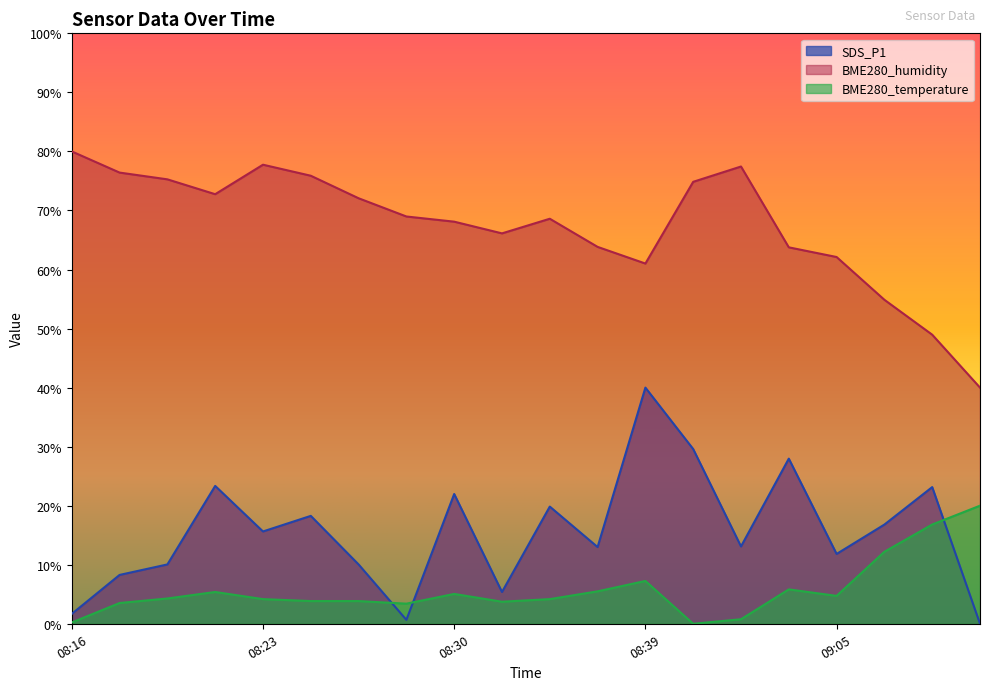

What position from the left is 08:26?

6